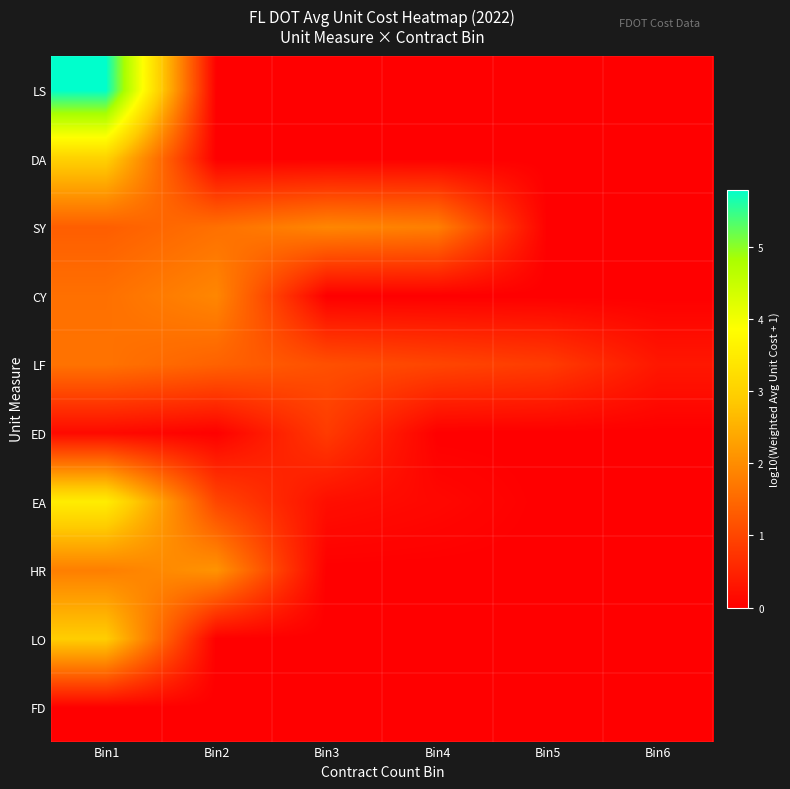

At which category does the chart reach its peak across all series?

Bin1